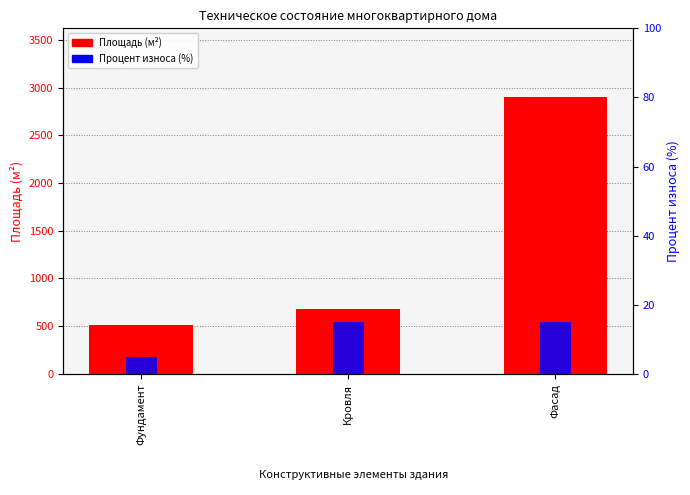

Count the number of data series in this chart.

2